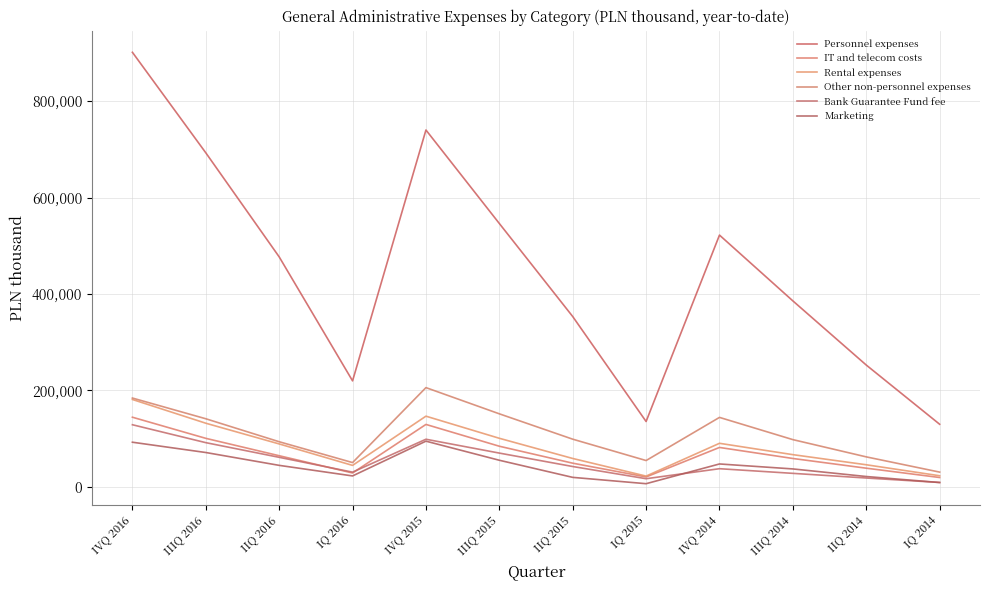

What is the total value across all series at IVQ 2016?

1633152